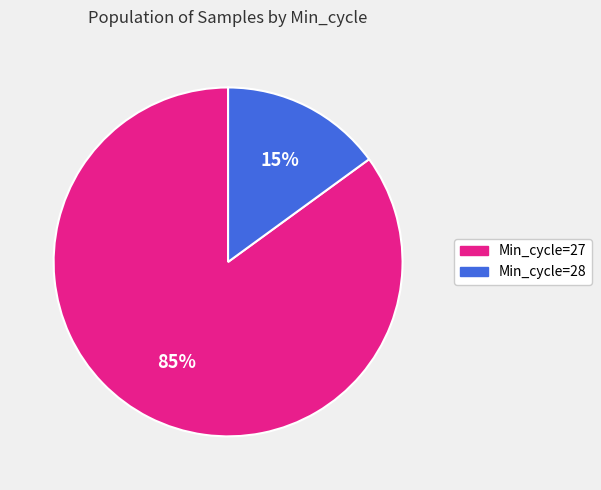

What percentage is the Min_cycle=27 slice, to the nearest percent?

85%